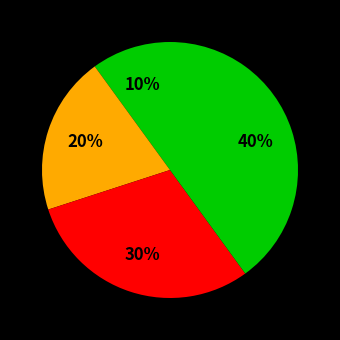

Count the number of slices in the pie.

4